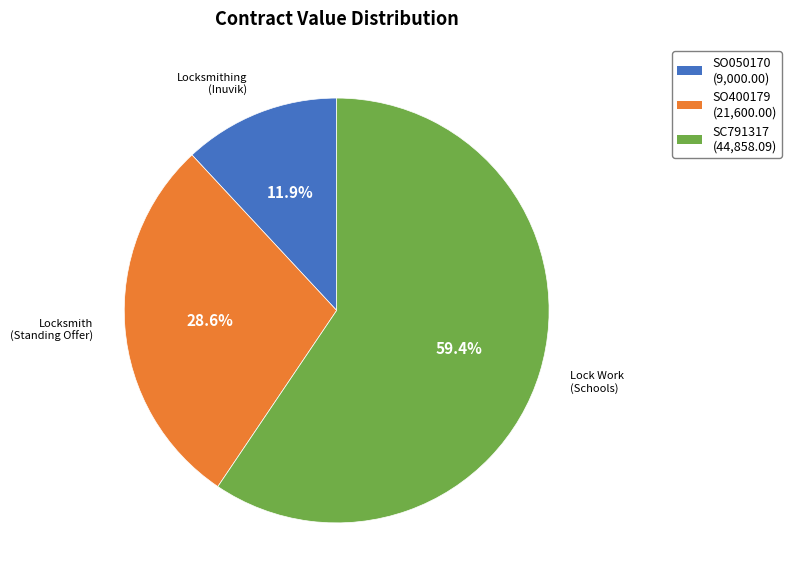

How many segments does this pie chart have?

3